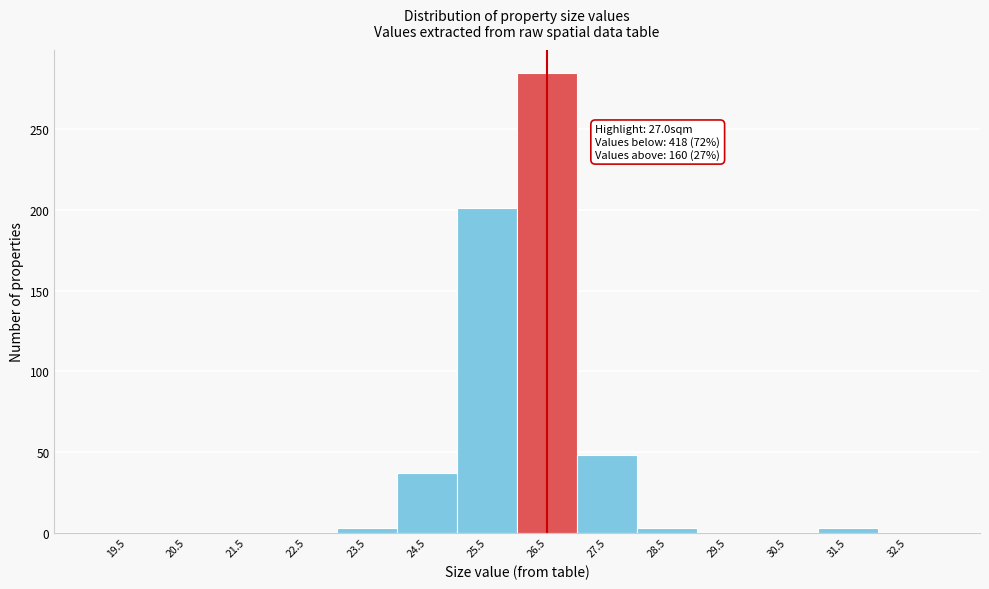

Reading right to left, extract all data points from this chart.

32.5=0	31.5=3	30.5=0	29.5=0	28.5=3	27.5=48	26.5=285	25.5=201	24.5=37	23.5=3	22.5=0	21.5=0	20.5=0	19.5=0